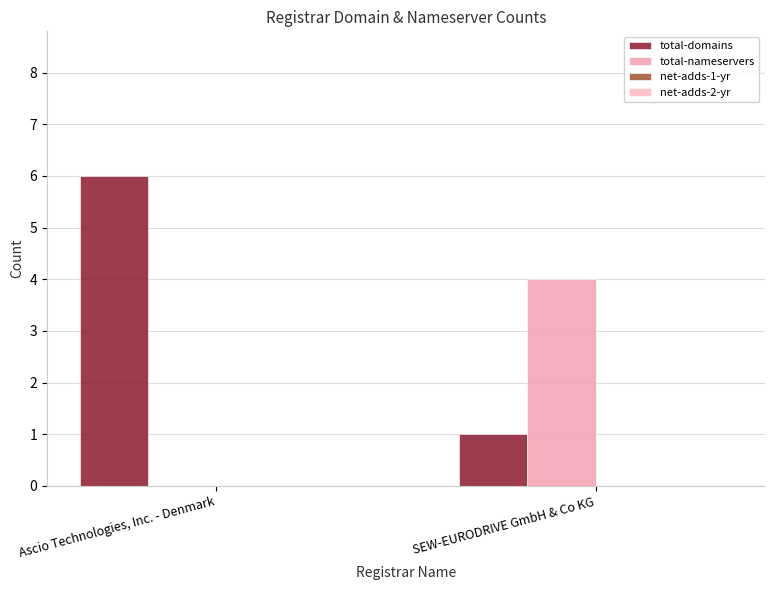

What is the spread (max minus min) of values at SEW-EURODRIVE GmbH & Co KG?

3